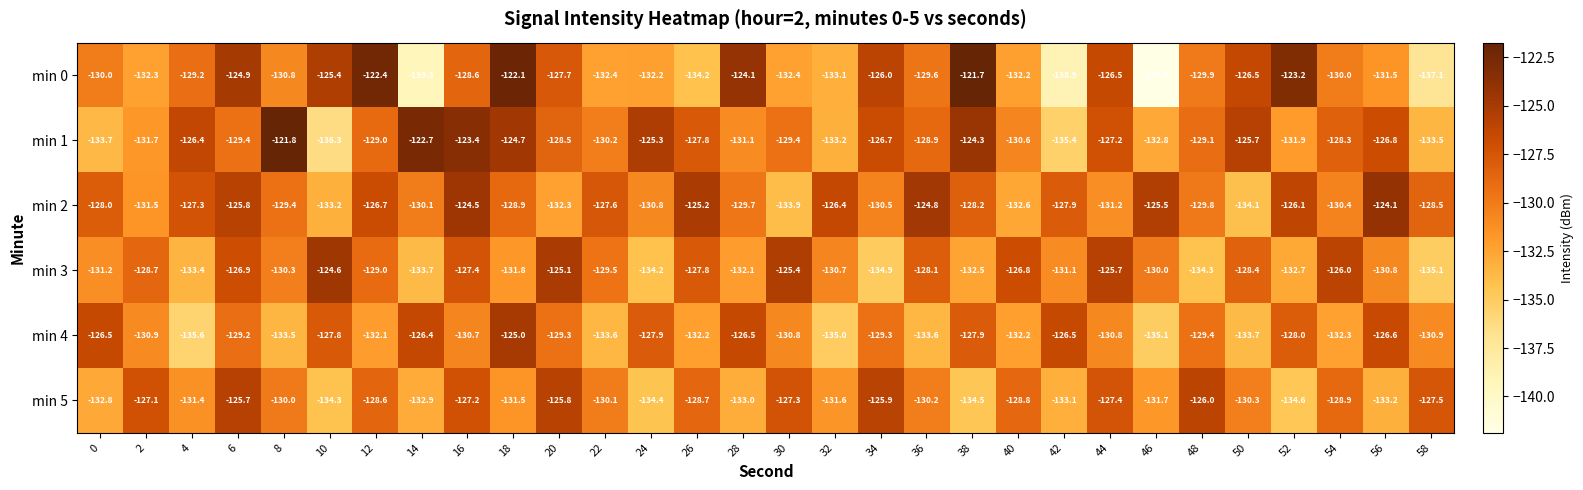

What is the difference between the highest and lowest values at 14?

16.6